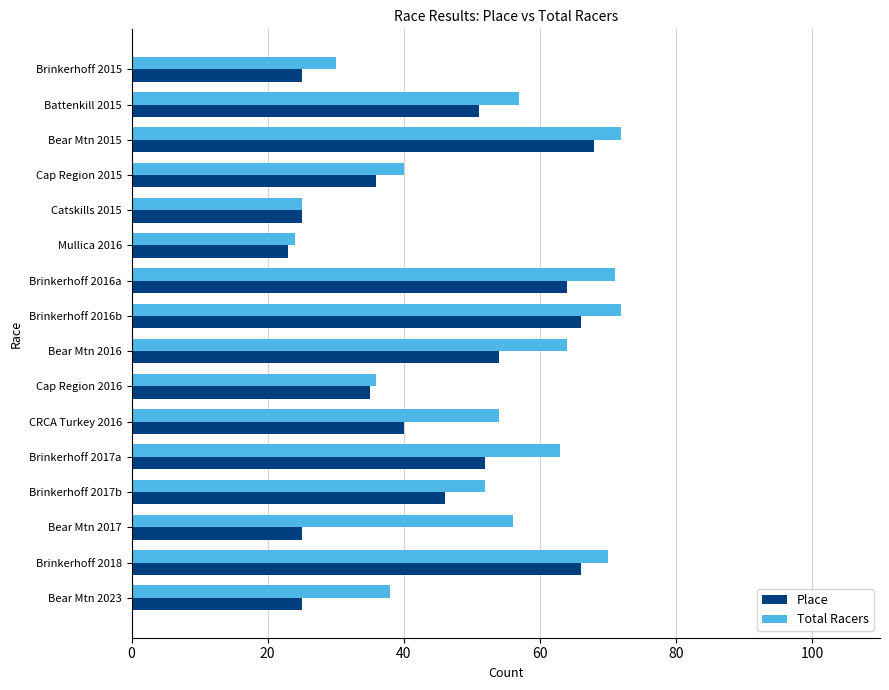

Which series has the widest spread of values?

Total Racers